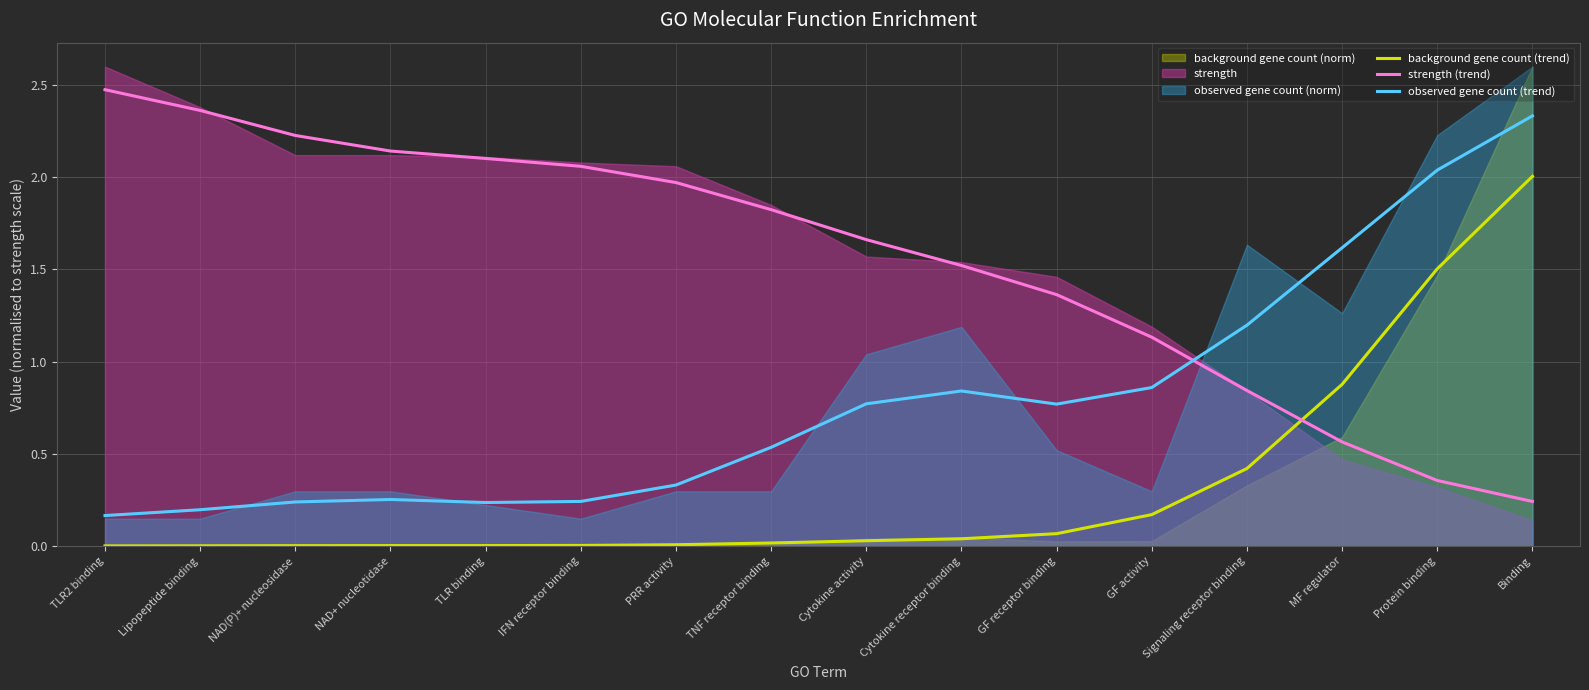

How many lines are shown in the chart?

3